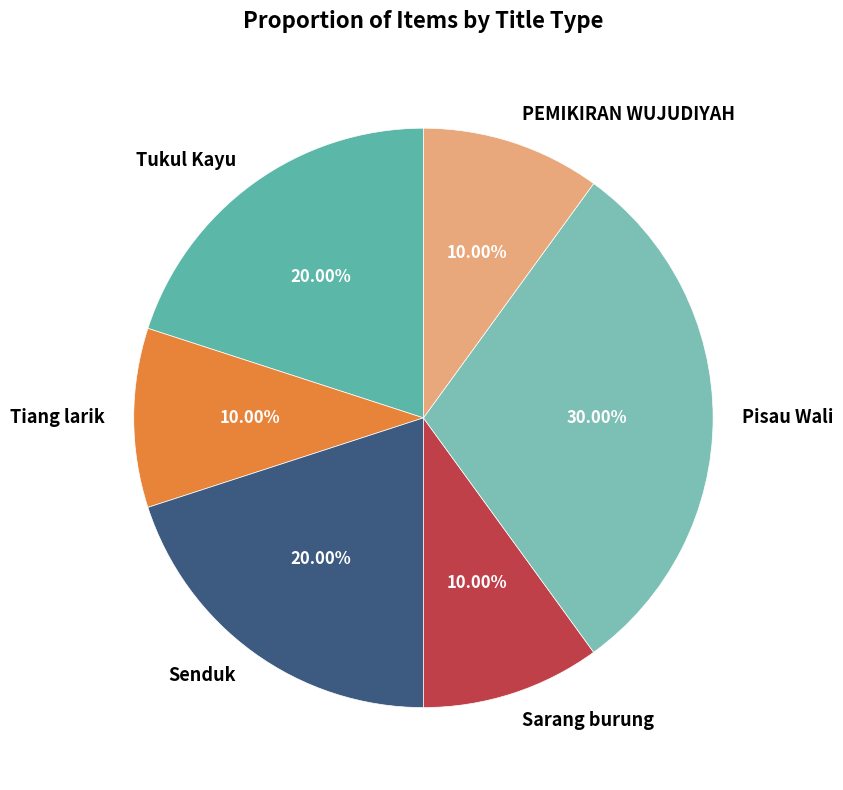

Count the number of slices in the pie.

6